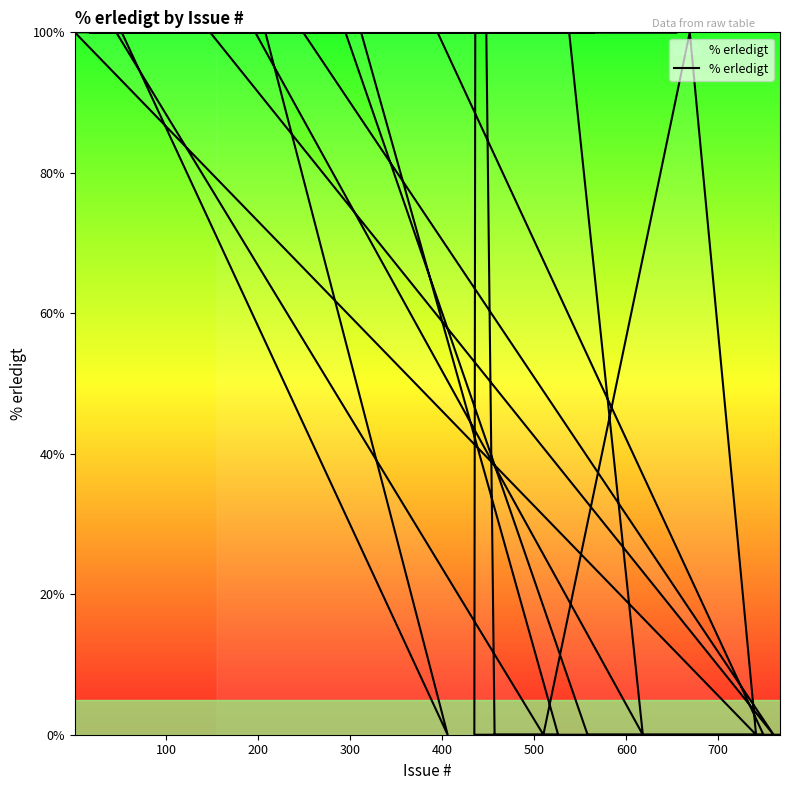

True or false: the data has more than 2 interior local peaks.

False